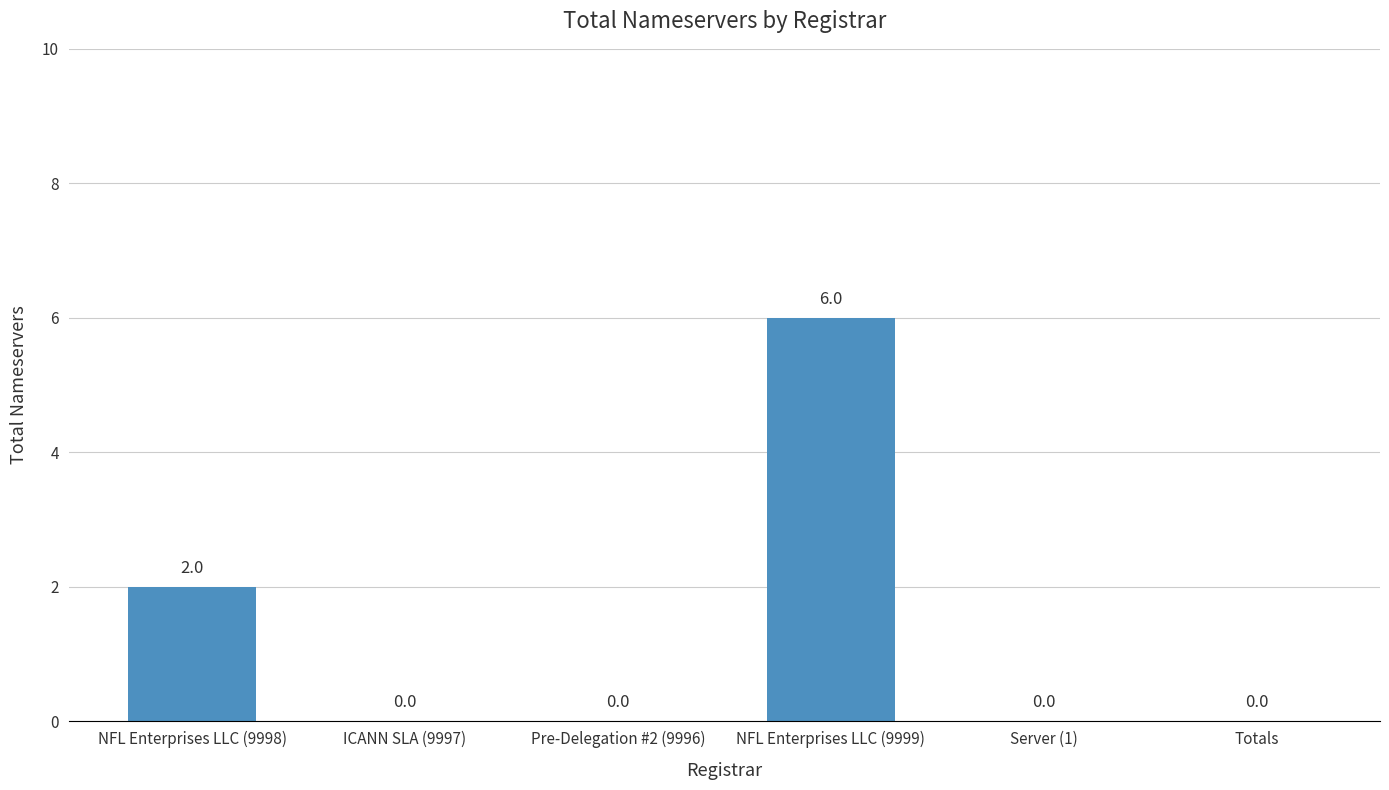

Approximately how many times larger is the value at NFL Enterprises LLC (9999) compared to NFL Enterprises LLC (9998)?

3.0